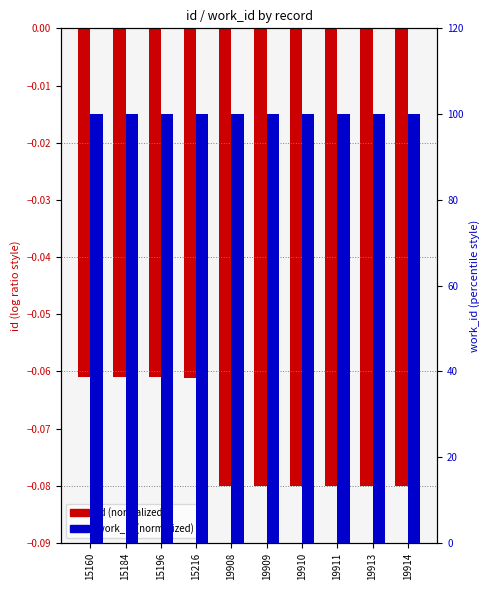

Reading right to left, transcribe all the data shown in this chart.

id (normalized): -0.1	-0.1	-0.1	-0.1	-0.1	-0.1	-0.1	-0.1	-0.1	-0.1
work_id (normalized): 99.9	99.9	99.9	99.9	99.9	99.9	100.0	100.0	100.0	100.0